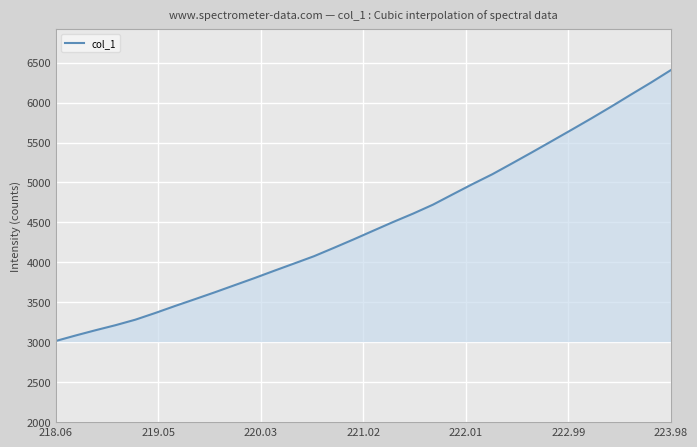

What is the greatest value displayed?

6405.9